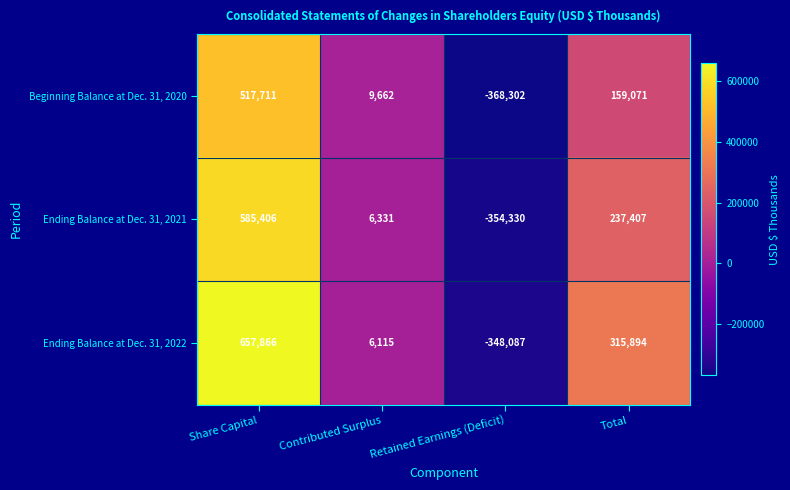

How many values in Beginning Balance at Dec. 31, 2020 are below zero?

1